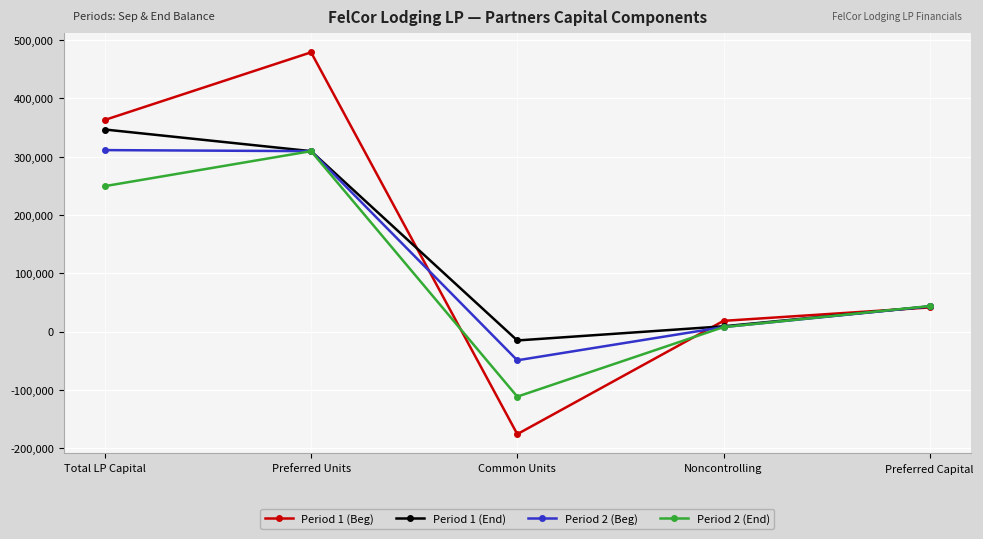

At which label is Period 1 (End) closest to 165637?

Preferred Capital